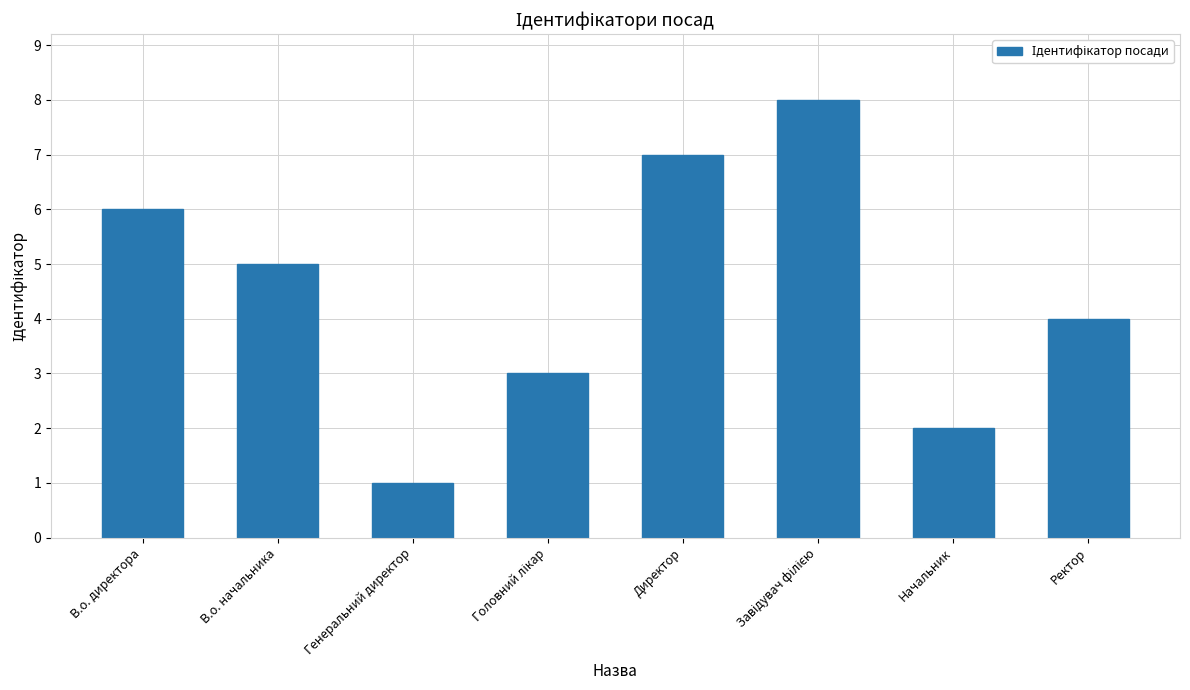

Which label corresponds to the smallest value in the chart?

Генеральний директор